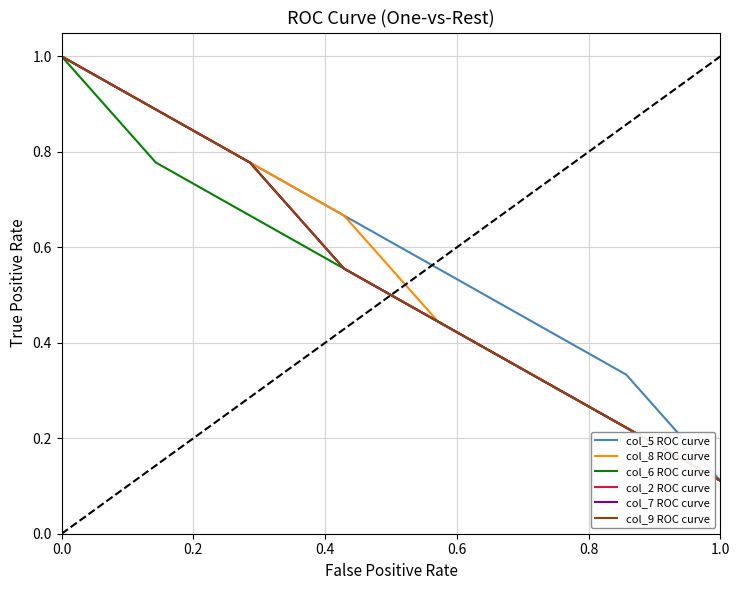

What is the difference between the second highest and minimum values in the col_2 ROC curve series?

0.9